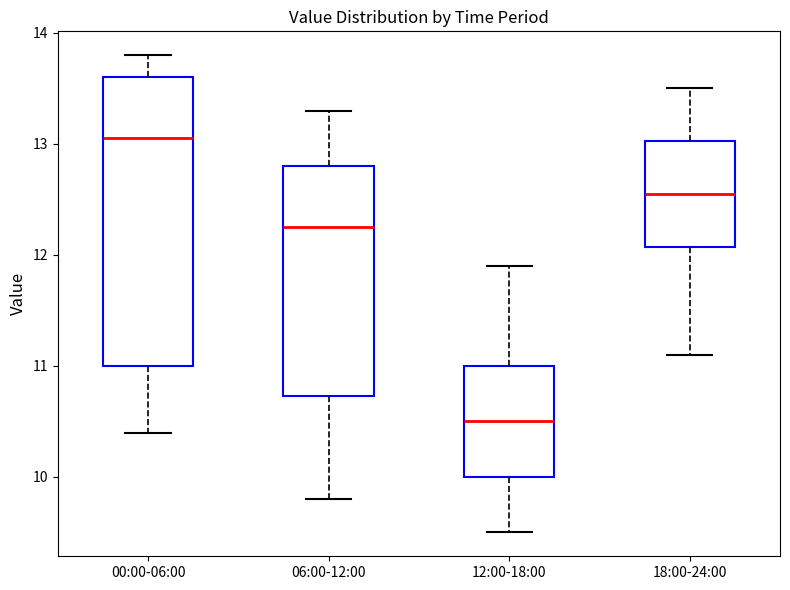

Reading left to right, read every box against the y-axis: the position of its median line, the range the box covers, and the ends of its whiskers. The values are not printed on the chart, so give them approximately, as read against the axis.

00:00-06:00: median 13.1, box 11.0 to 13.6, whiskers 10.4 to 13.8
06:00-12:00: median 12.3, box 10.7 to 12.8, whiskers 9.8 to 13.3
12:00-18:00: median 10.5, box 10.0 to 11.0, whiskers 9.5 to 11.9
18:00-24:00: median 12.6, box 12.1 to 13.0, whiskers 11.1 to 13.5